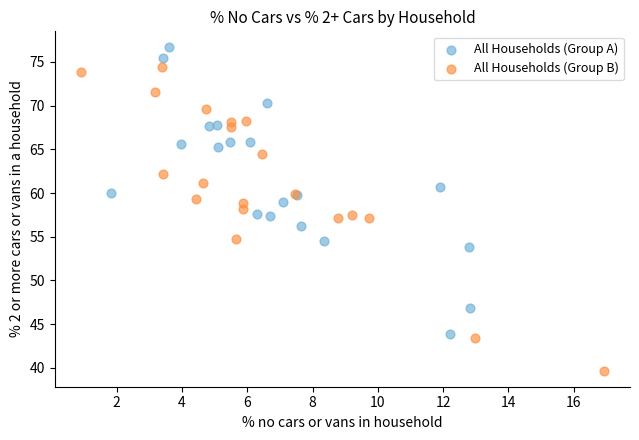

Which series contains the lowest Y value?

All Households (Group B)